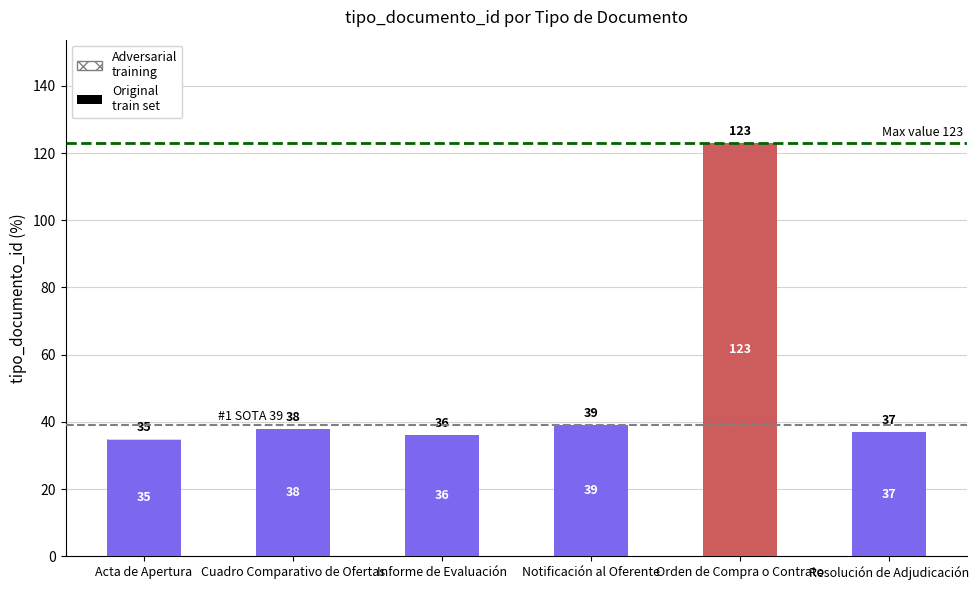

Which has a higher value, Informe de Evaluación or Orden de Compra o Contrato?

Orden de Compra o Contrato